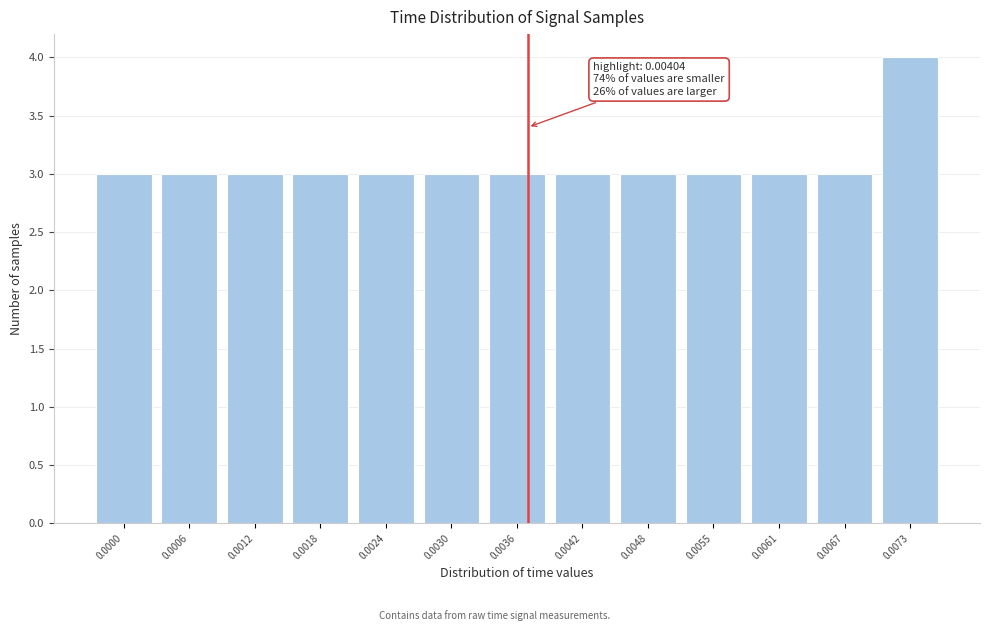

Reading right to left, what are all the values shown in this chart?

0.0073=4	0.0067=3	0.0061=3	0.0055=3	0.0048=3	0.0042=3	0.0036=3	0.0030=3	0.0024=3	0.0018=3	0.0012=3	0.0006=3	0.0000=3